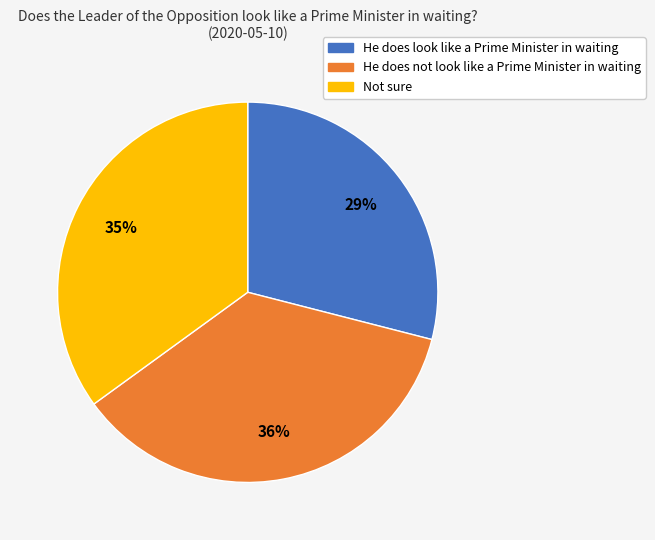

Is it true that He does look like a Prime Minister in waiting is 18% of the pie?

False